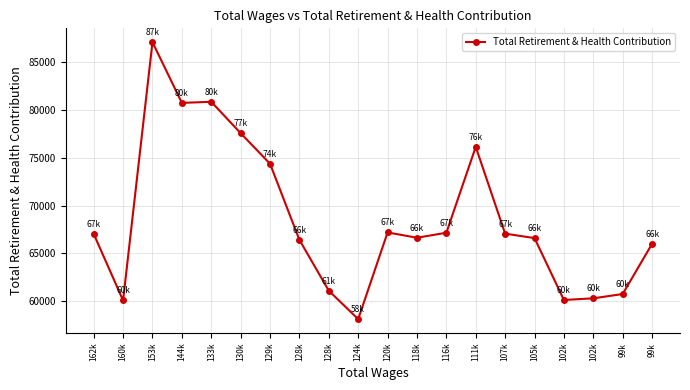

Is this an area chart (filled region under the line)?

No